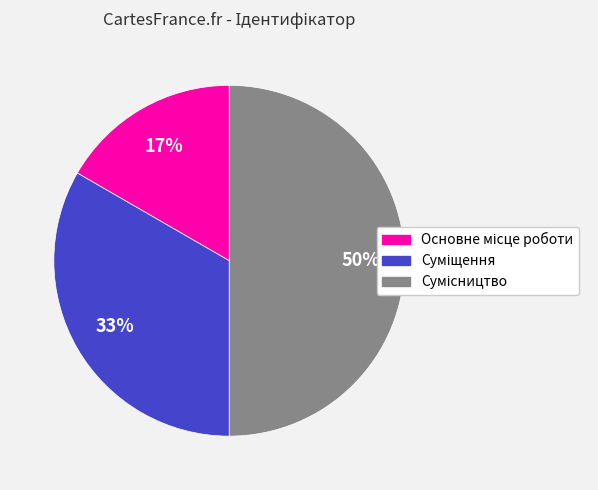

To the nearest percent, what is the difference between the largest and smallest slice percentages?

33%